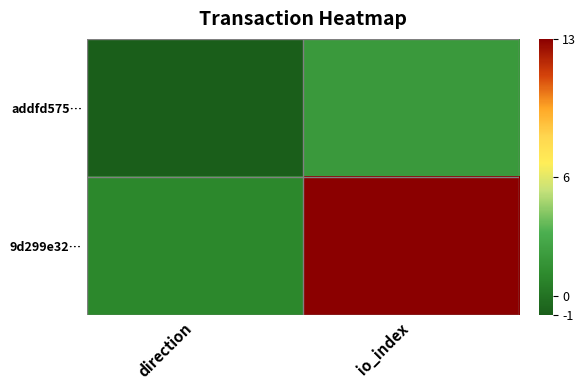

Reading right to left, extract all data points from this chart.

addfd575…: io_index=2	direction=-1
9d299e32…: io_index=13	direction=1